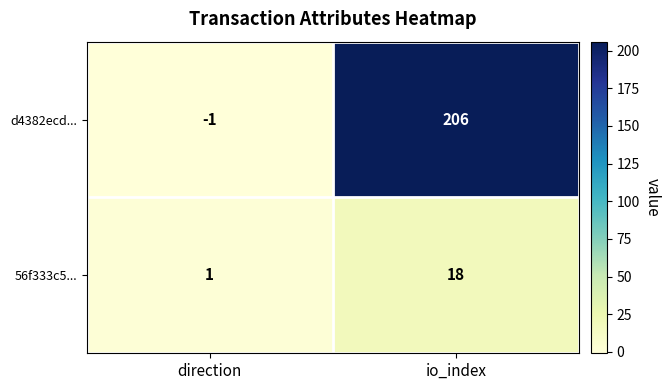

What is the sum of the d4382ecd... values at direction and io_index?

205